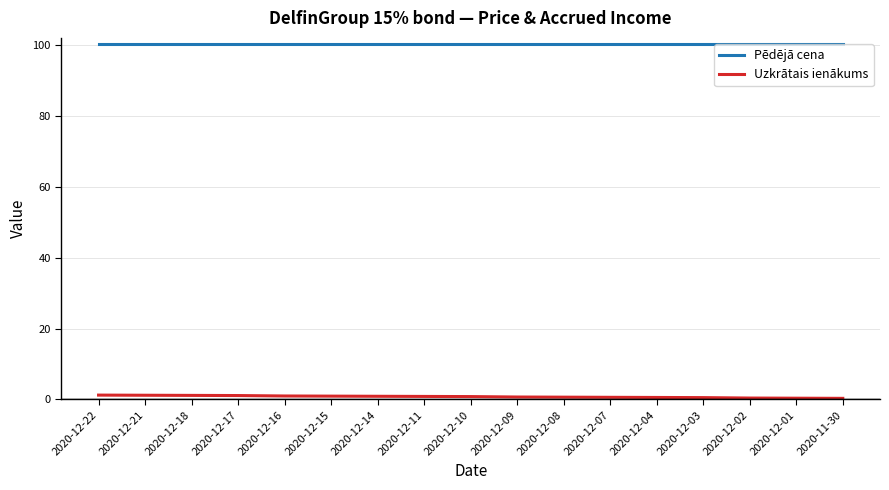

How many distinct data groups are displayed?

2